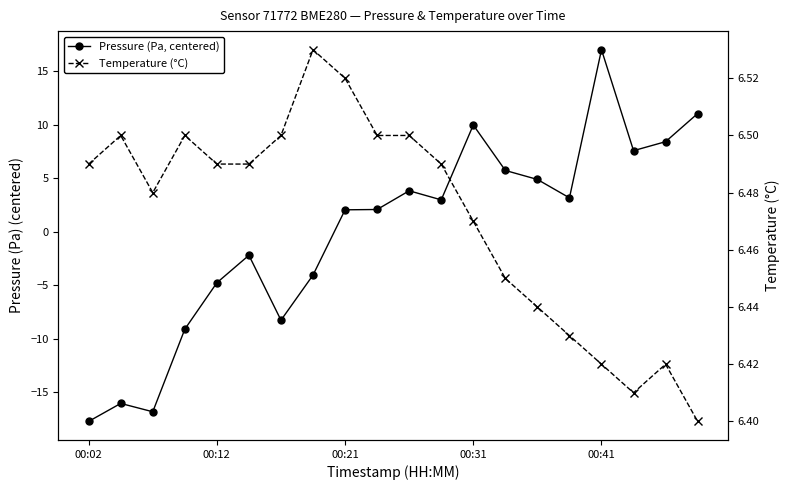

Is it true that Temperature (°C) equals 6.5 at 7?

True